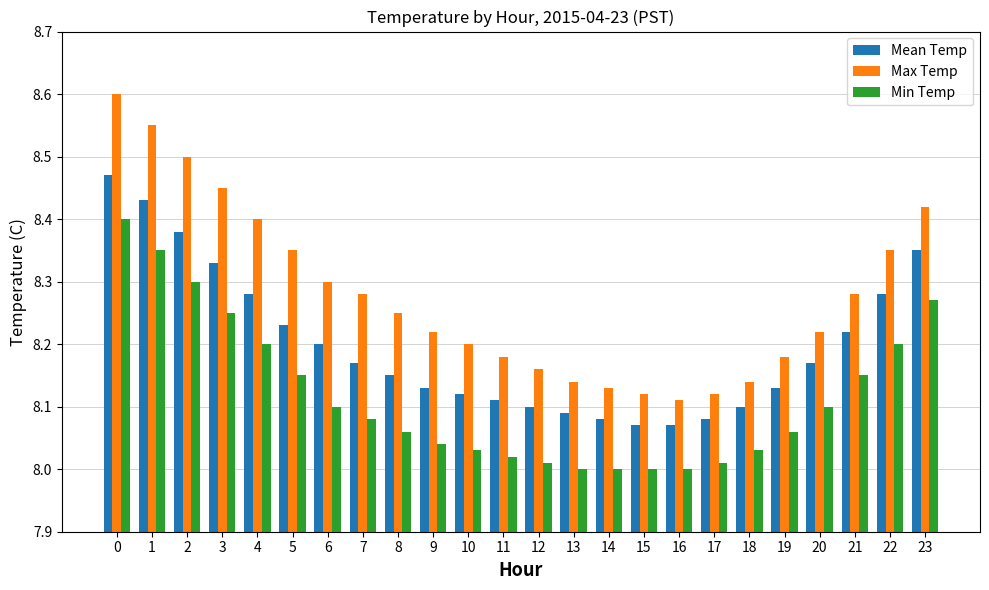

At 23, list the series in order from largest to smallest.

Max Temp, Mean Temp, Min Temp